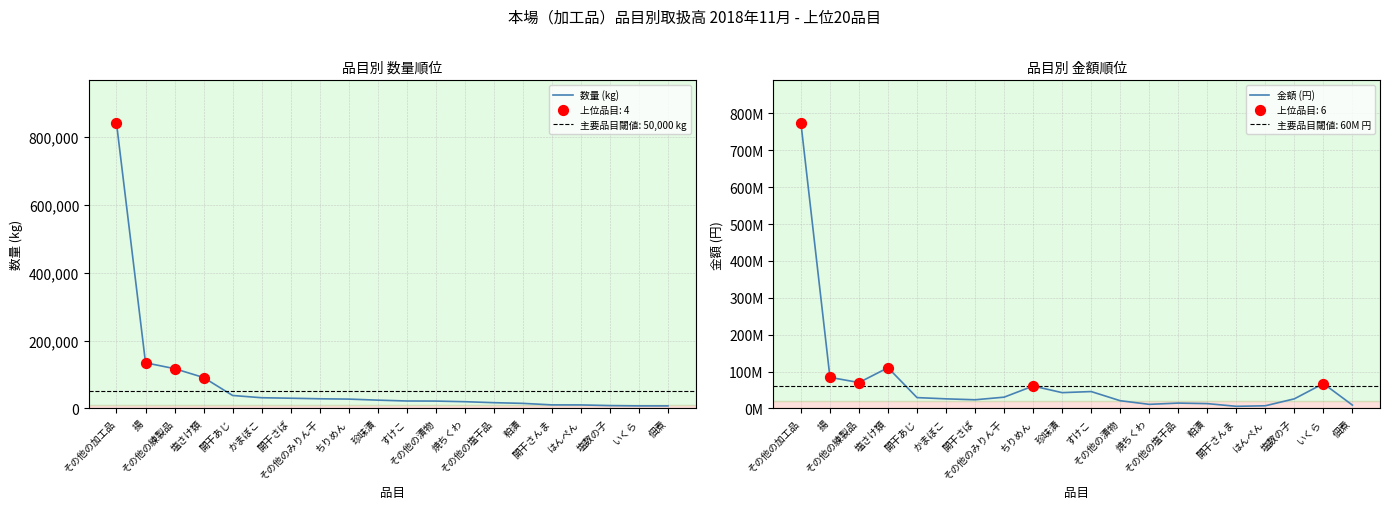

Which series has the largest Y range (max minus min)?

金額 (円)